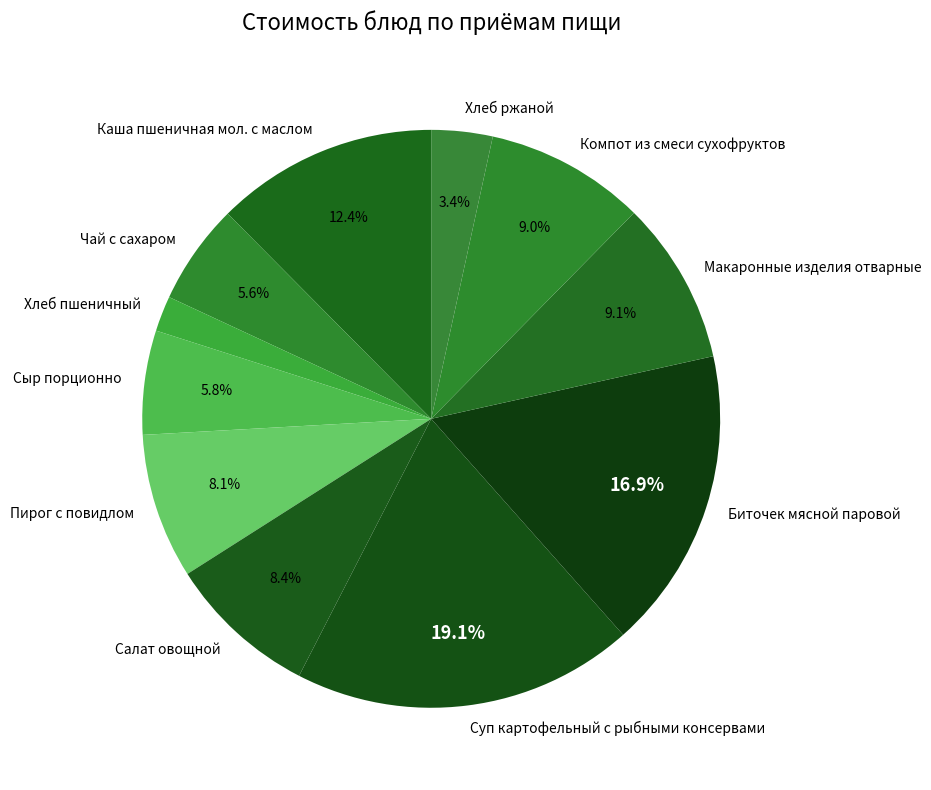

To the nearest percent, what percentage of the pie is Суп картофельный с рыбными консервами?

19%